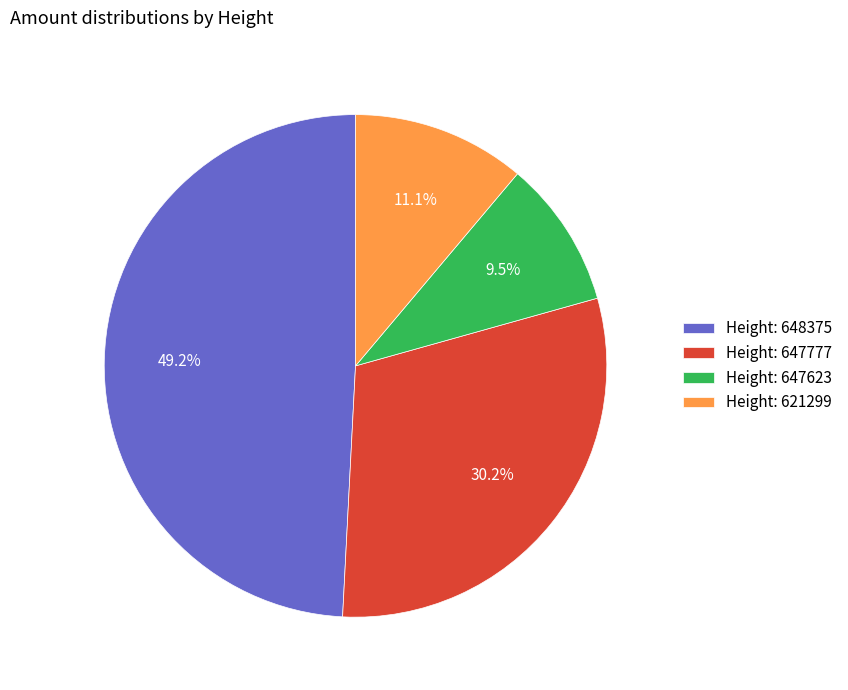

How much of the chart is everything except Height: 647777?

69.8%